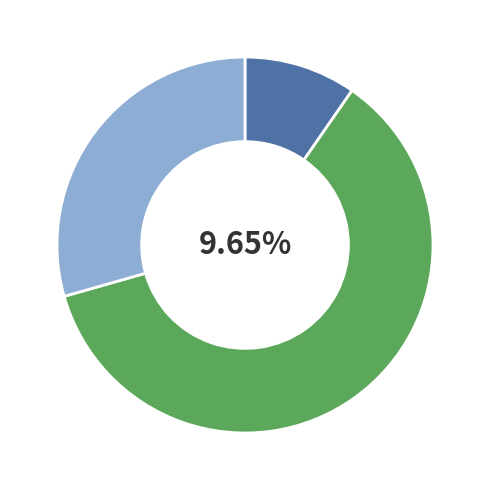

What is the majority slice?

FORMER CUSTOMS SHED